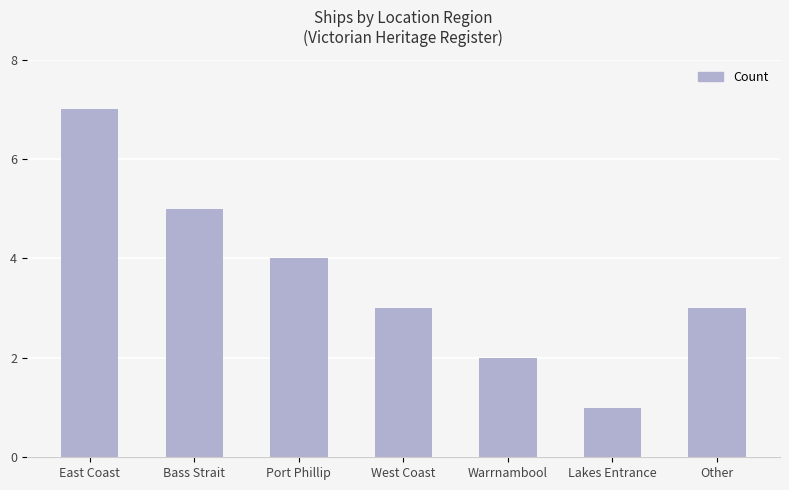

True or false: the data shows 9 at Bass Strait.

False